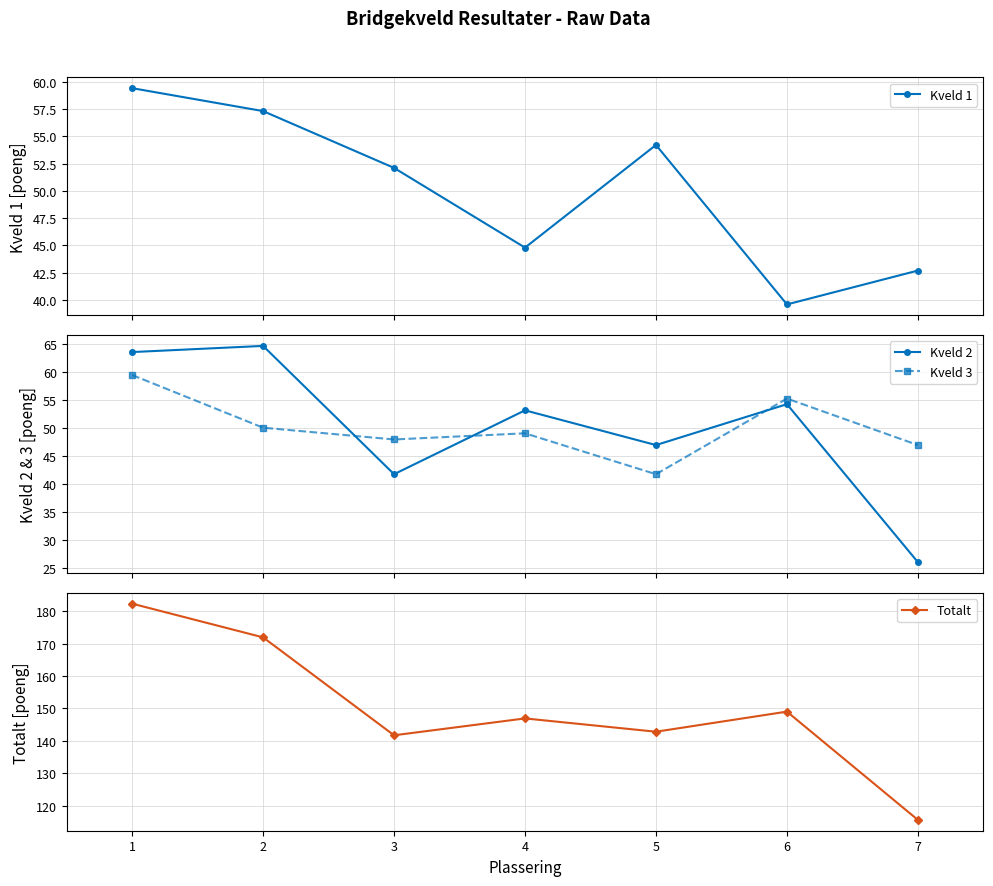

At how many categories does at least one series exceed 95?

7